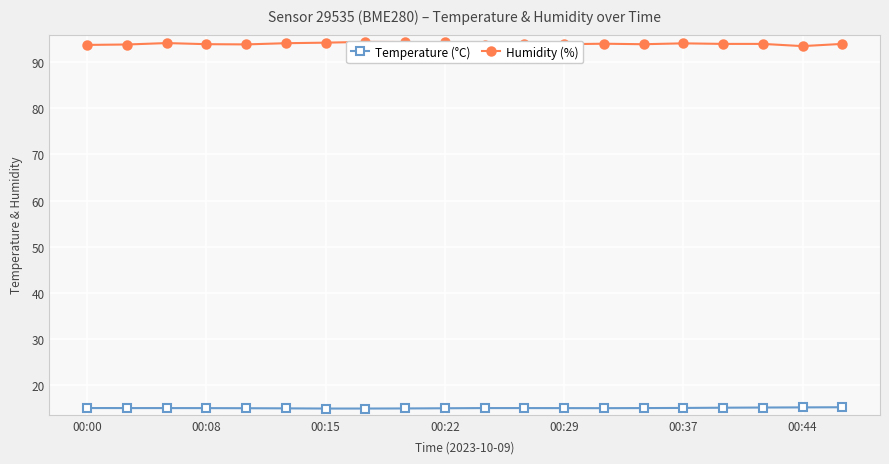

What is the difference between the maximum and second lowest values in the Humidity (%) series?

0.7